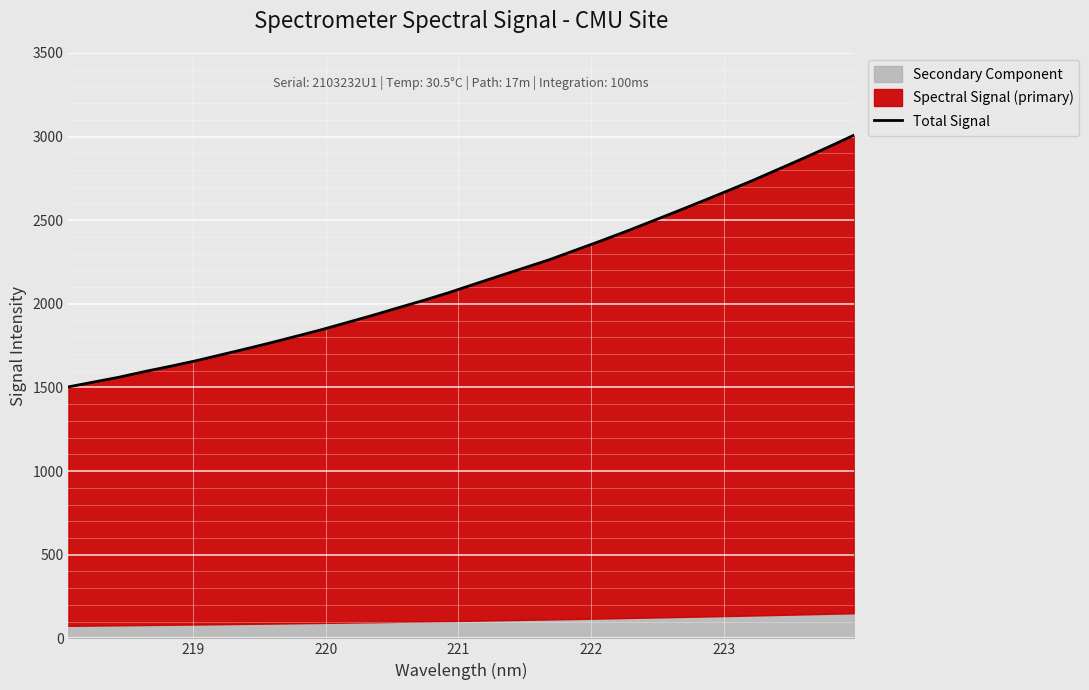

The chart shows a value of 4138.0 at 25. True or false?

False